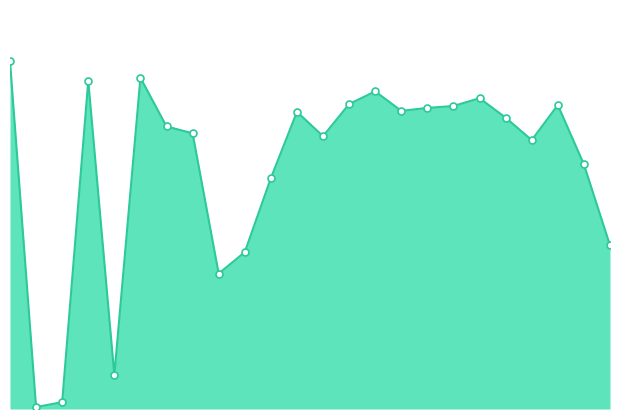

How many lines are shown in the chart?

1